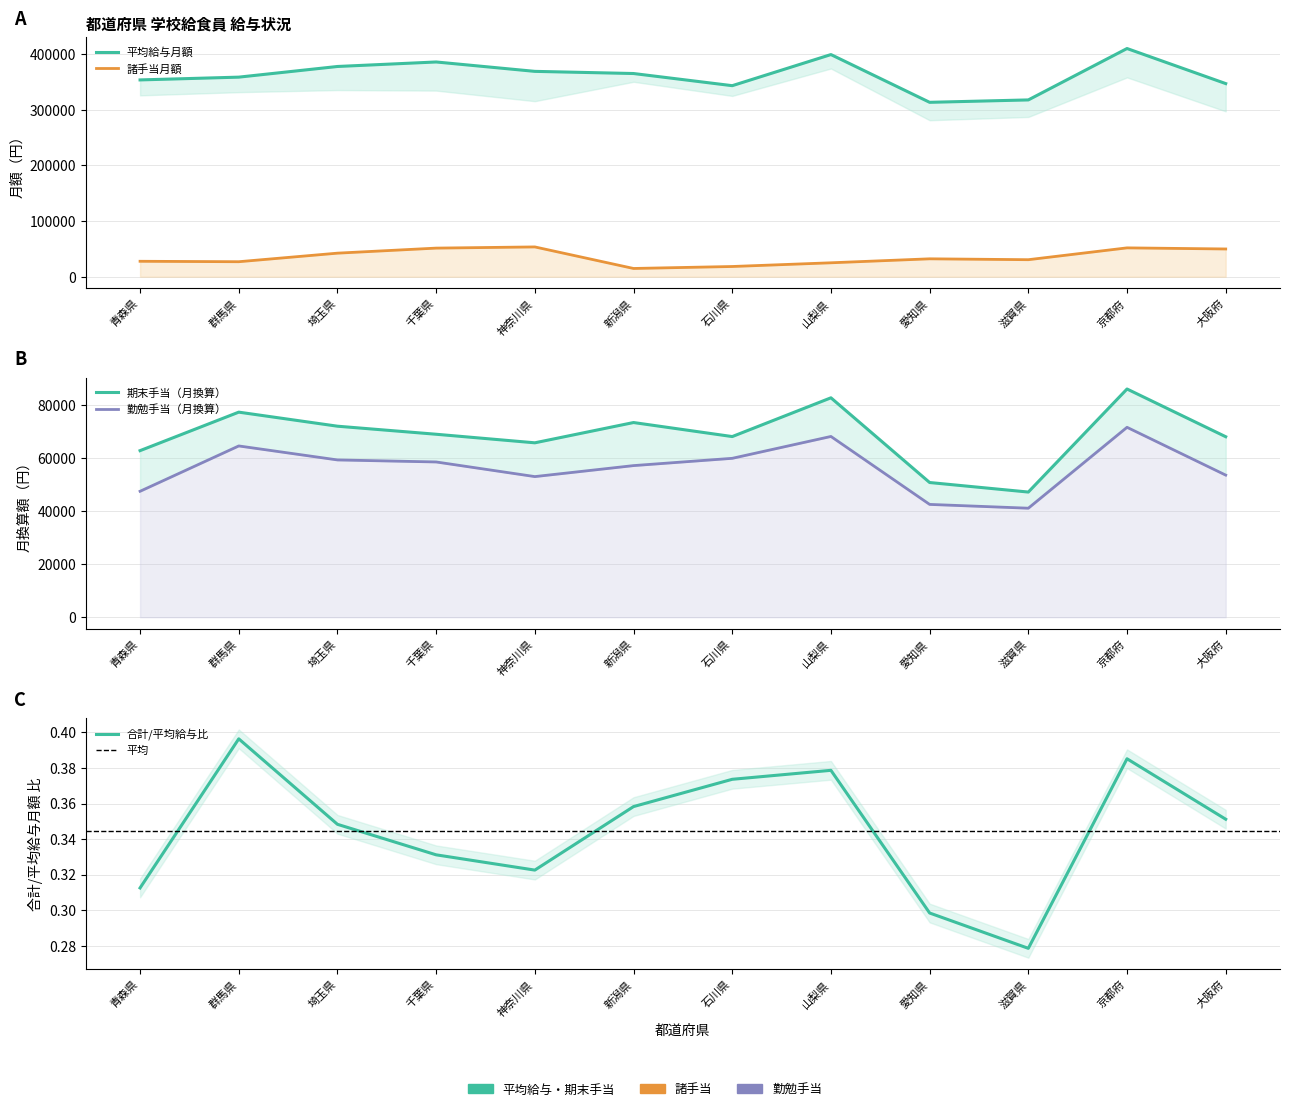

Reading right to left, transcribe all the data shown in this chart.

諸手当月額: 大阪府=49869.0	京都府=51852.0	滋賀県=30601.0	愛知県=32189.0	山梨県=25041.0	石川県=18382.0	新潟県=14847.0	神奈川県=53550.0	千葉県=51424.0	埼玉県=42352.0	群馬県=26969.0	青森県=27760.0
平均給与月額: 大阪府=347002.0	京都府=410005.0	滋賀県=317661.0	愛知県=313346.0	山梨県=399141.0	石川県=343249.0	新潟県=365088.0	神奈川県=368964.0	千葉県=385833.0	埼玉県=377732.0	群馬県=358583.0	青森県=353600.0
期末手当: 大阪府=68175.0	京都府=86200.0	滋賀県=47275.0	愛知県=50875.0	山梨県=82875.0	石川県=68233.3	新潟県=73533.3	神奈川県=65875.0	千葉県=69108.3	埼玉県=72150.0	群馬県=77458.3	青森県=62916.7
勤勉手当: 大阪府=53675.0	京都府=71733.3	滋賀県=41175.0	愛知県=42608.3	山梨県=68275.0	石川県=60016.7	新潟県=57266.7	神奈川県=53116.7	千葉県=58641.7	埼玉県=59408.3	群馬県=64691.7	青森県=47566.7